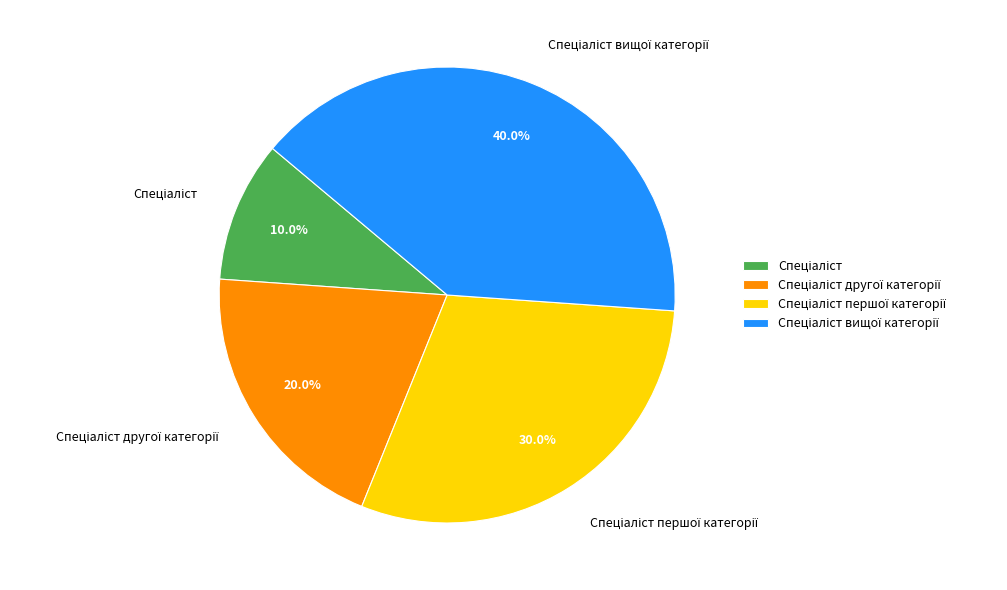

Is there any slice that represents more than half of the pie?

No